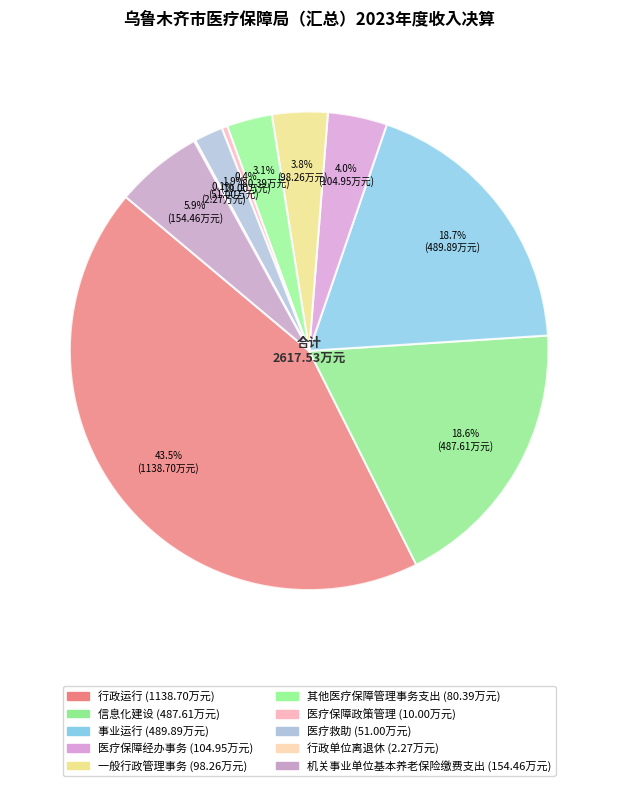

Rank the categories by value from highest to lowest.

行政运行, 事业运行, 信息化建设, 机关事业单位基本养老保险缴费支出, 医疗保障经办事务, 一般行政管理事务, 其他医疗保障管理事务支出, 医疗救助, 医疗保障政策管理, 行政单位离退休